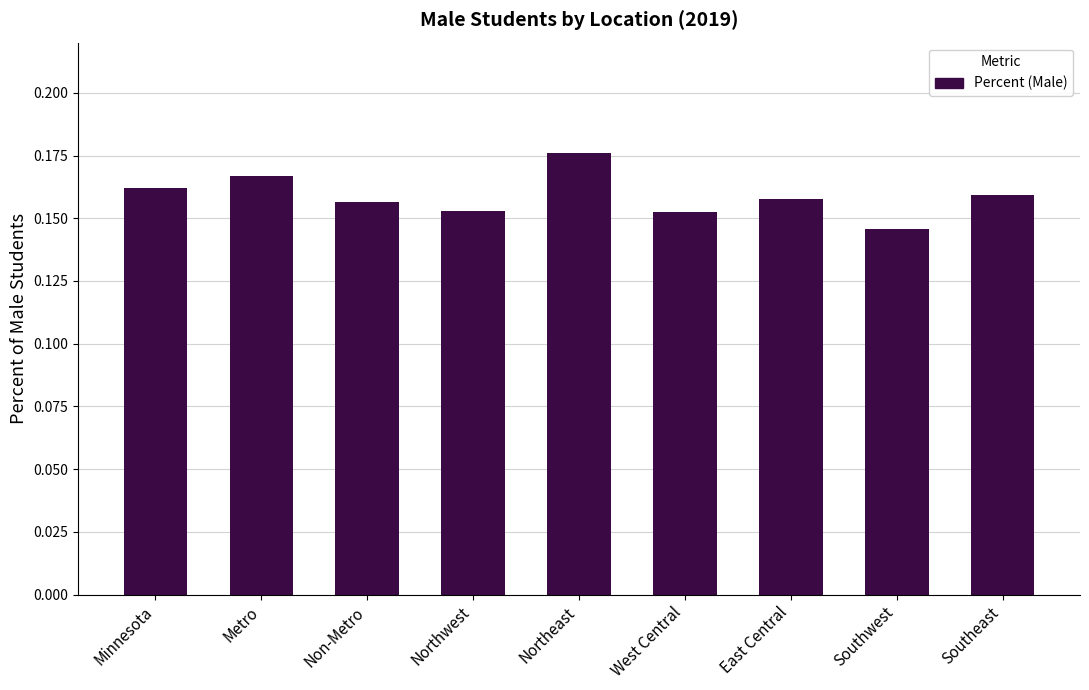

Count the values in the range 0 to 1.

9